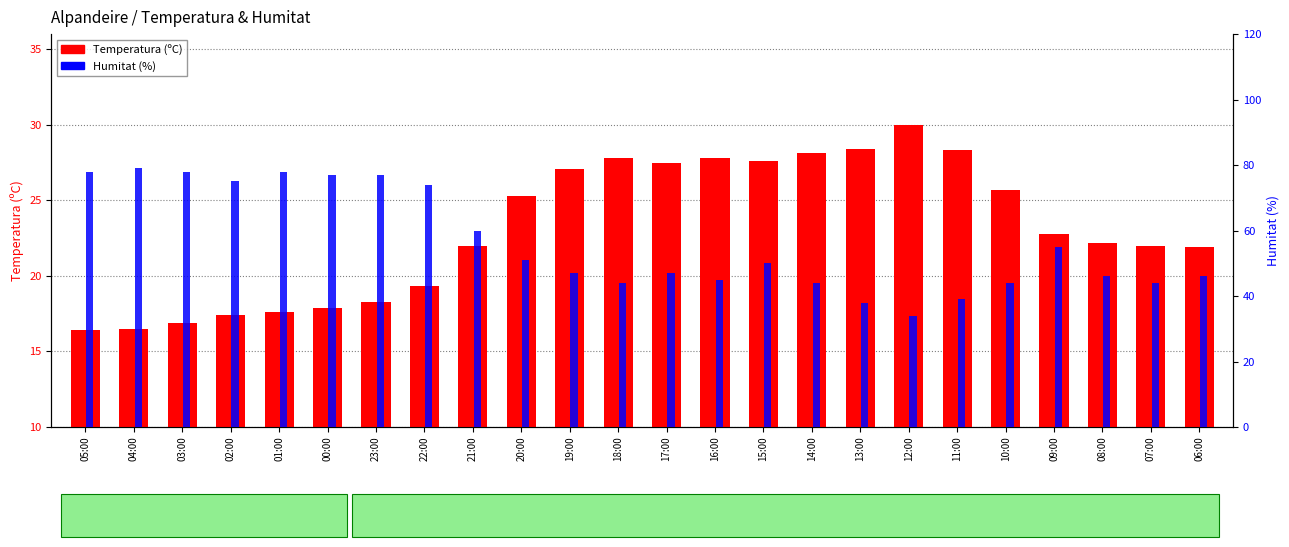

What is the average value of the Temperatura (ºC) series?

23.1